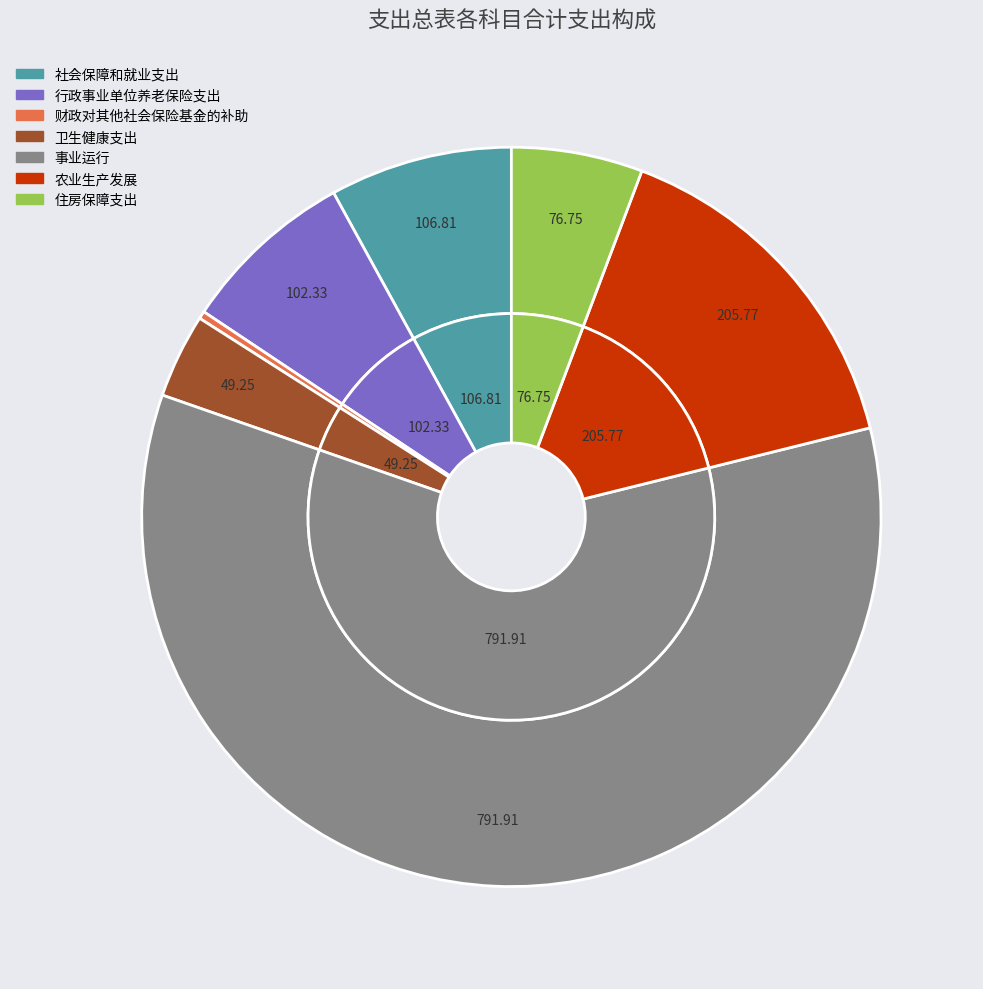

What is the largest slice in the pie chart?

事业运行